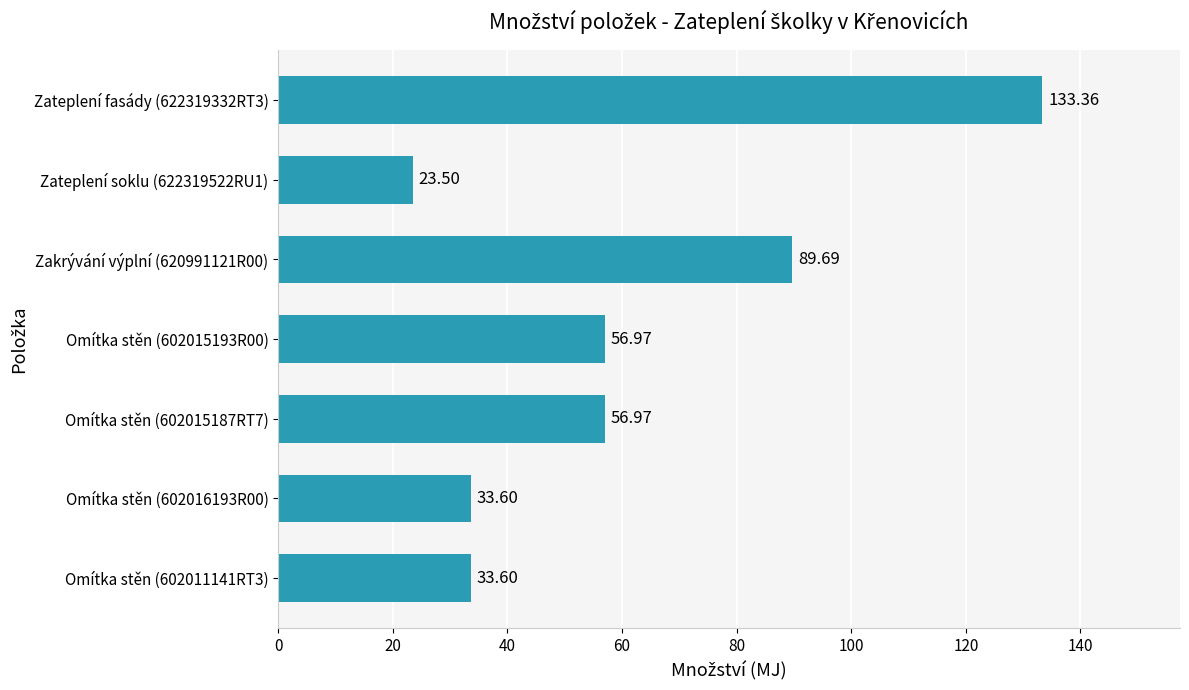

Count the number of categories in the chart.

7